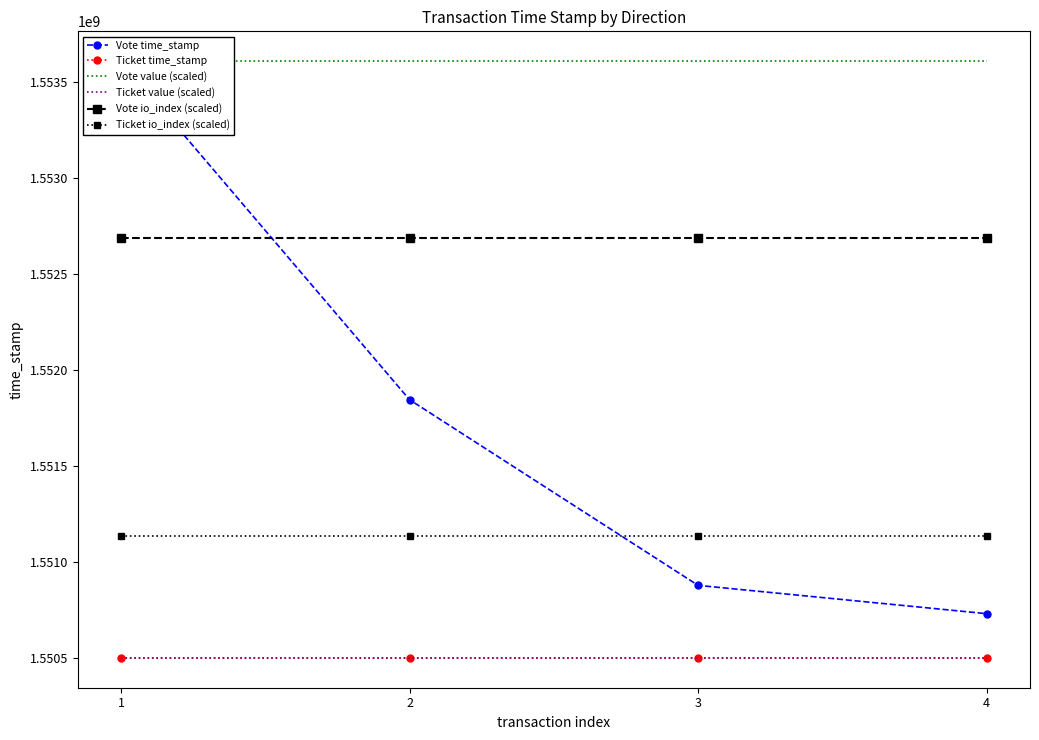

What value does the Vote io_index (scaled) series have at 2?

1552685723.4